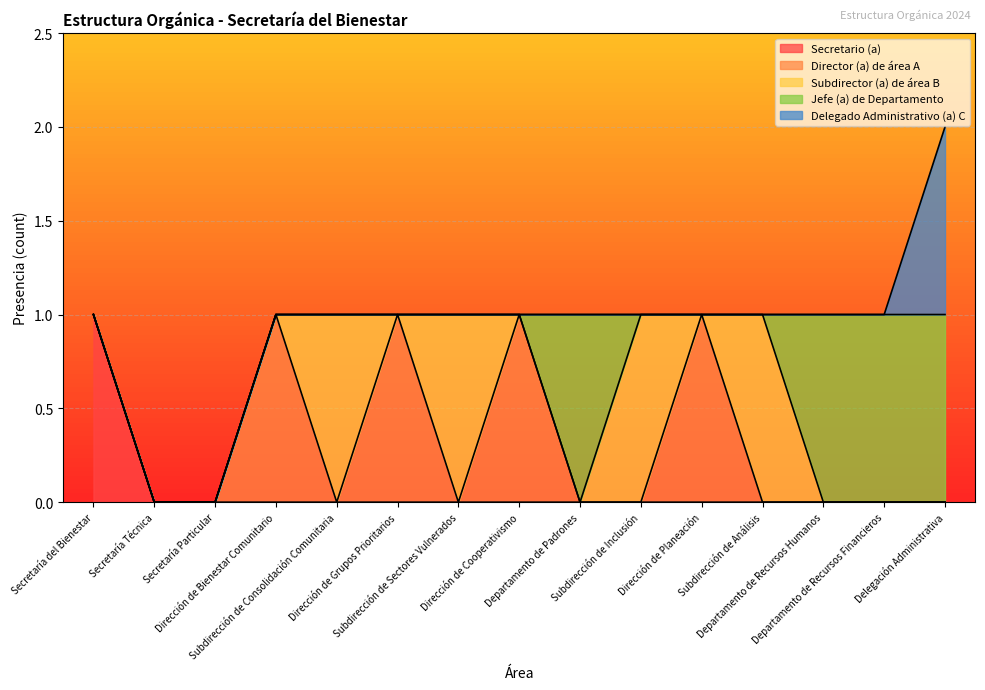

Rank the series at Dirección de Bienestar Comunitario from highest to lowest value.

Director (a) de área A, Secretario (a), Subdirector (a) de área B, Jefe (a) de Departamento, Delegado Administrativo (a) C